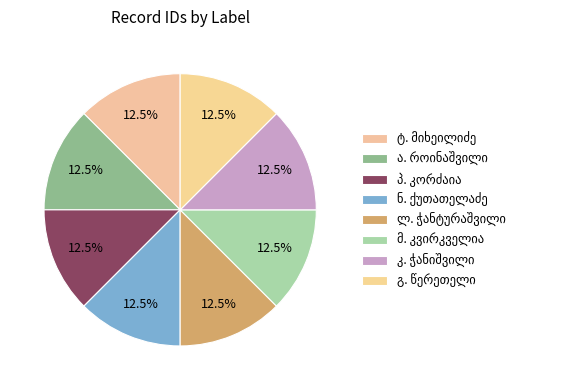

To the nearest percent, what is the combined percentage of ლუბა ჭანტურაშვილი and გრიგოლ ვასილის ძე წერეთელი?

25%